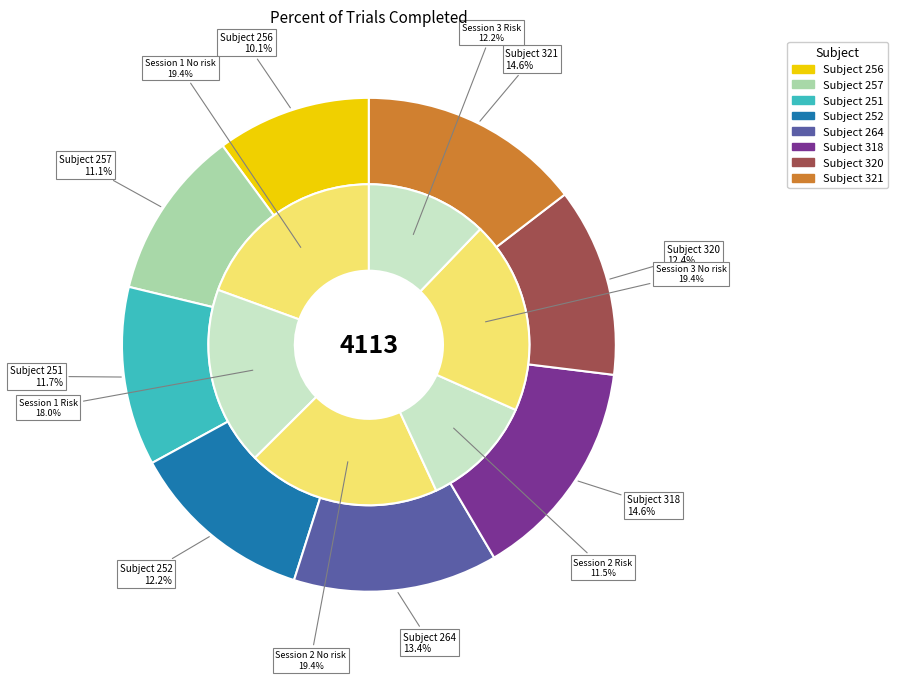

Which category has the smallest portion of the pie?

256